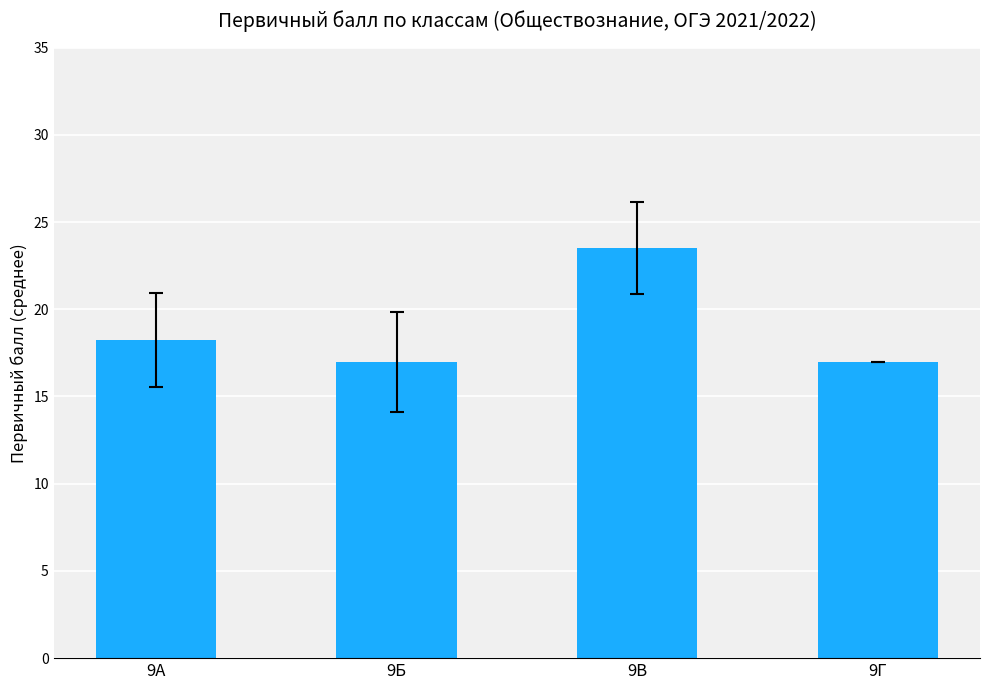

The chart shows a value of 27.6 at 9Б. True or false?

False